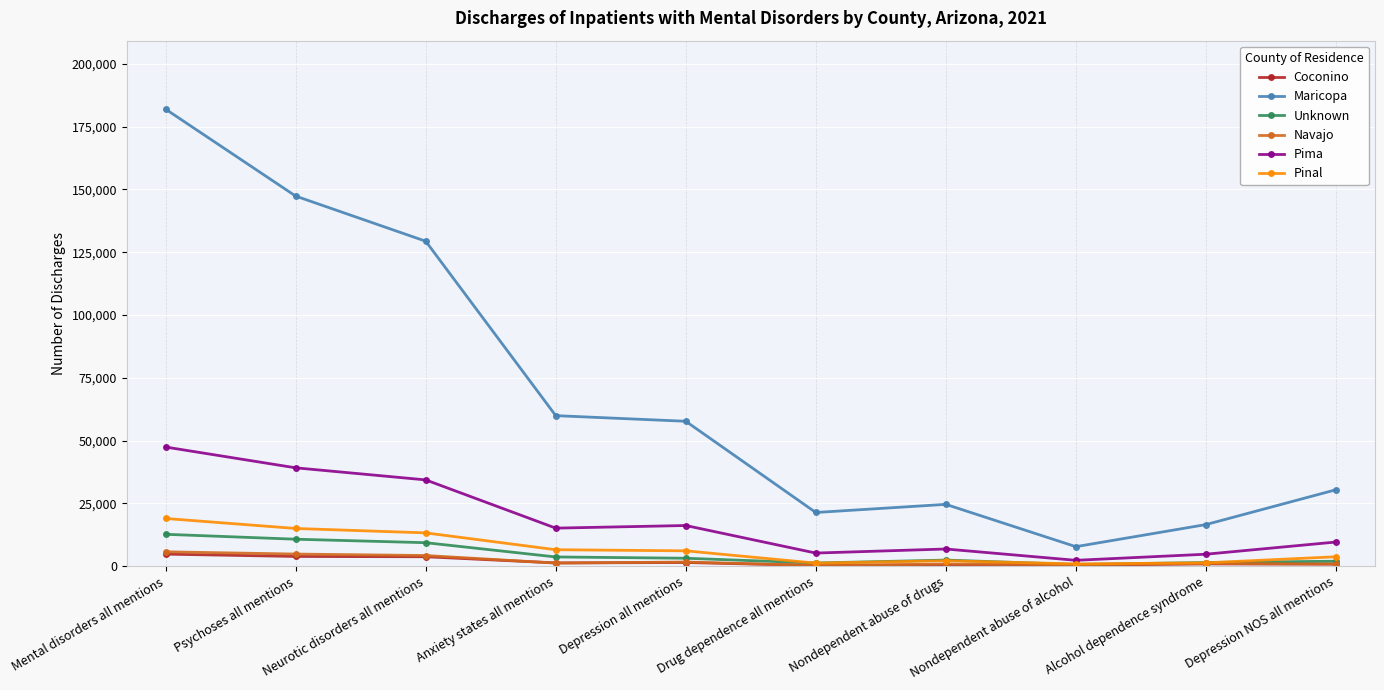

What is the difference between the highest and lowest values at Alcohol dependence syndrome?

15662